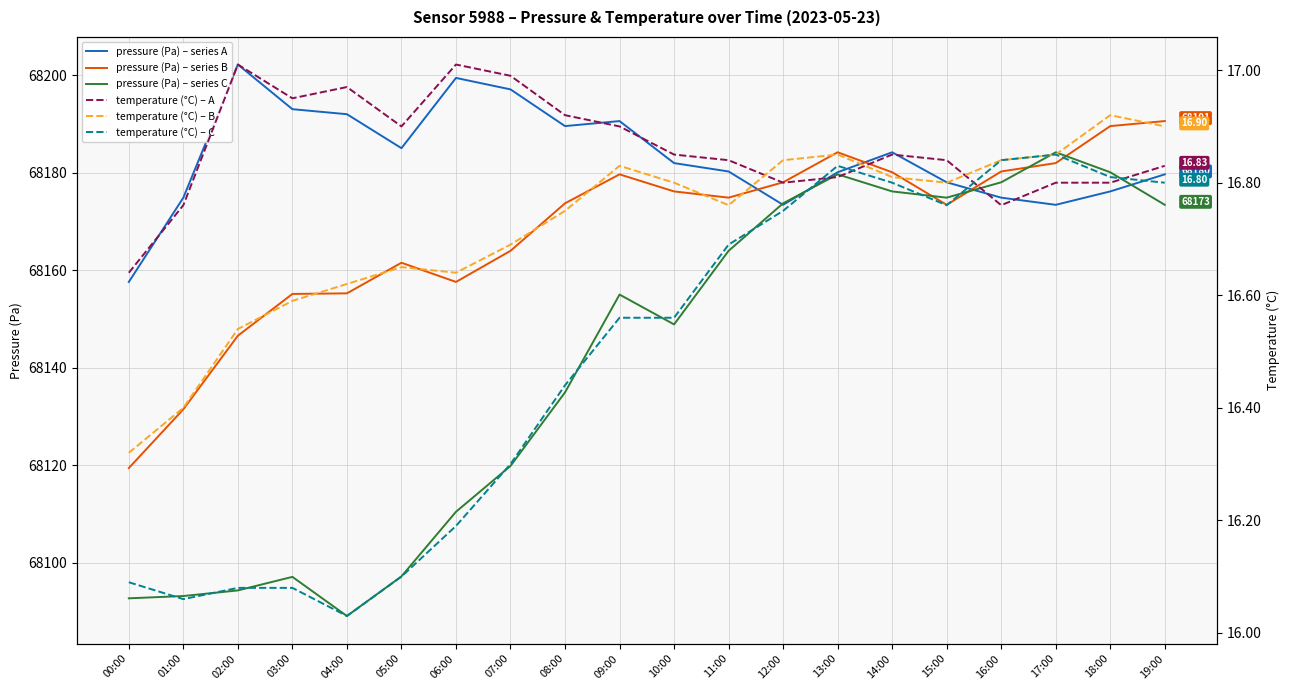

Reading right to left, transcribe all the data shown in this chart.

pressure (Pa) – series A: 19:00=68179.7	18:00=68176.2	17:00=68173.4	16:00=68174.9	15:00=68178.0	14:00=68184.2	13:00=68180.1	12:00=68173.4	11:00=68180.2	10:00=68182.0	09:00=68190.6	08:00=68189.6	07:00=68197.1	06:00=68199.4	05:00=68185.0	04:00=68192.0	03:00=68193.0	02:00=68202.2	01:00=68174.9	00:00=68157.6
pressure (Pa) – series B: 19:00=68190.6	18:00=68189.6	17:00=68182.0	16:00=68180.2	15:00=68173.4	14:00=68180.1	13:00=68184.2	12:00=68178.0	11:00=68174.9	10:00=68176.2	09:00=68179.7	08:00=68173.7	07:00=68164.0	06:00=68157.6	05:00=68161.5	04:00=68155.2	03:00=68155.1	02:00=68146.6	01:00=68131.5	00:00=68119.4
pressure (Pa) – series C: 19:00=68173.4	18:00=68180.1	17:00=68184.2	16:00=68178.0	15:00=68174.9	14:00=68176.2	13:00=68179.7	12:00=68173.7	11:00=68164.0	10:00=68148.9	09:00=68155.0	08:00=68134.9	07:00=68119.8	06:00=68110.4	05:00=68097.2	04:00=68089.1	03:00=68097.1	02:00=68094.3	01:00=68093.2	00:00=68092.7
temperature (°C) – A: 19:00=16.8	18:00=16.8	17:00=16.8	16:00=16.8	15:00=16.8	14:00=16.9	13:00=16.8	12:00=16.8	11:00=16.8	10:00=16.9	09:00=16.9	08:00=16.9	07:00=17.0	06:00=17.0	05:00=16.9	04:00=17.0	03:00=16.9	02:00=17.0	01:00=16.8	00:00=16.6
temperature (°C) – B: 19:00=16.9	18:00=16.9	17:00=16.9	16:00=16.8	15:00=16.8	14:00=16.8	13:00=16.9	12:00=16.8	11:00=16.8	10:00=16.8	09:00=16.8	08:00=16.8	07:00=16.7	06:00=16.6	05:00=16.6	04:00=16.6	03:00=16.6	02:00=16.5	01:00=16.4	00:00=16.3
temperature (°C) – C: 19:00=16.8	18:00=16.8	17:00=16.9	16:00=16.8	15:00=16.8	14:00=16.8	13:00=16.8	12:00=16.8	11:00=16.7	10:00=16.6	09:00=16.6	08:00=16.4	07:00=16.3	06:00=16.2	05:00=16.1	04:00=16.0	03:00=16.1	02:00=16.1	01:00=16.1	00:00=16.1